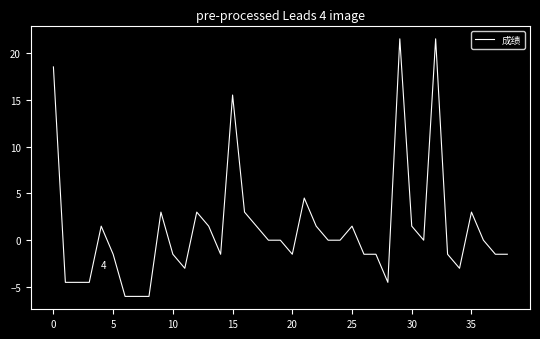

What is the minimum value shown in the chart?

-6.0